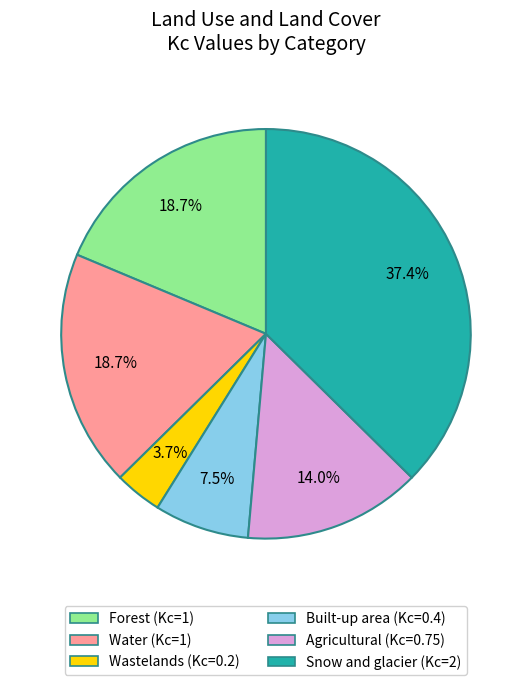

What is the total percentage of Built-up area and Snow and glacier?

44.9%